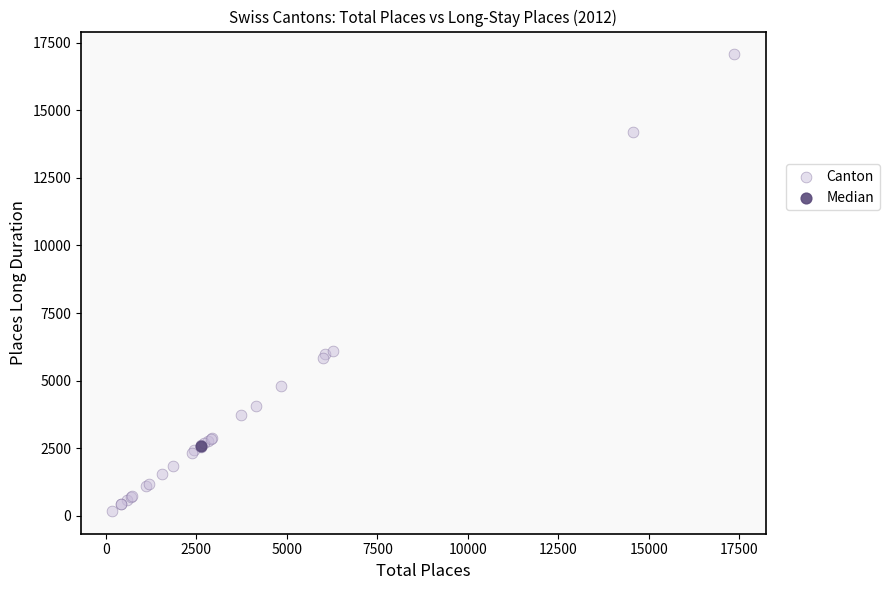

What are all the series names shown in the legend?

Canton, Median